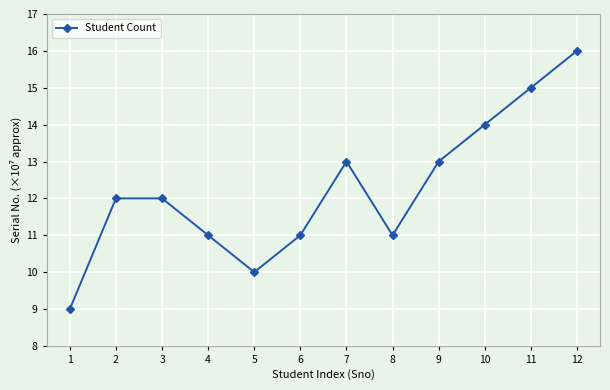

Approximately how many times larger is the value at 6 compared to 2?

0.9